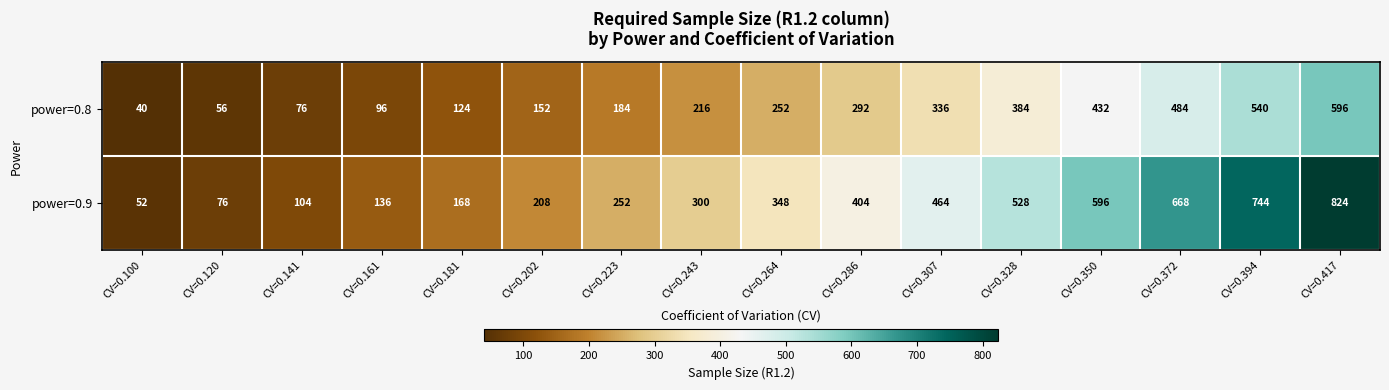

The power=0.9 series shows 596 at CV=0.350. True or false?

True